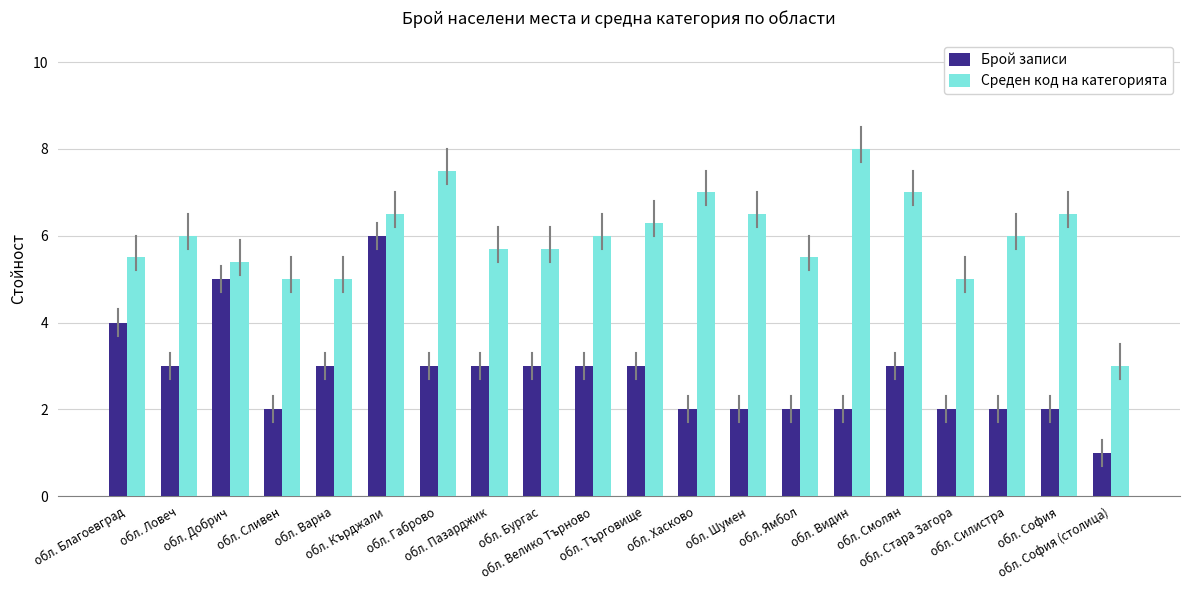

What is the sum of all Среден код на категорията values?

119.1